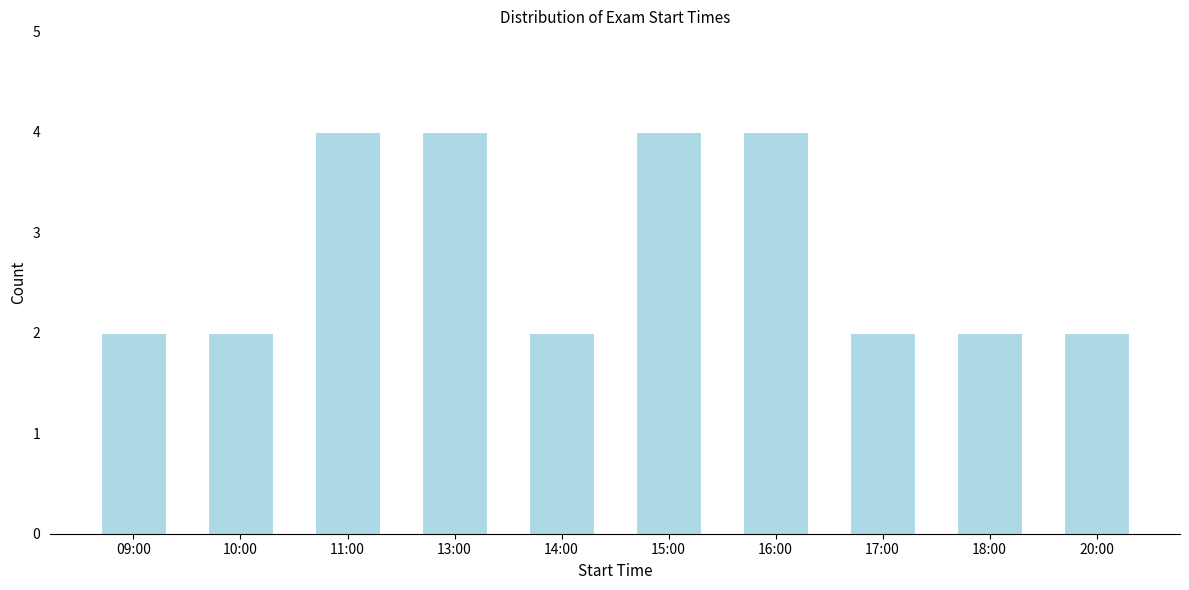

Reading right to left, extract all data points from this chart.

2	2	2	4	4	2	4	4	2	2